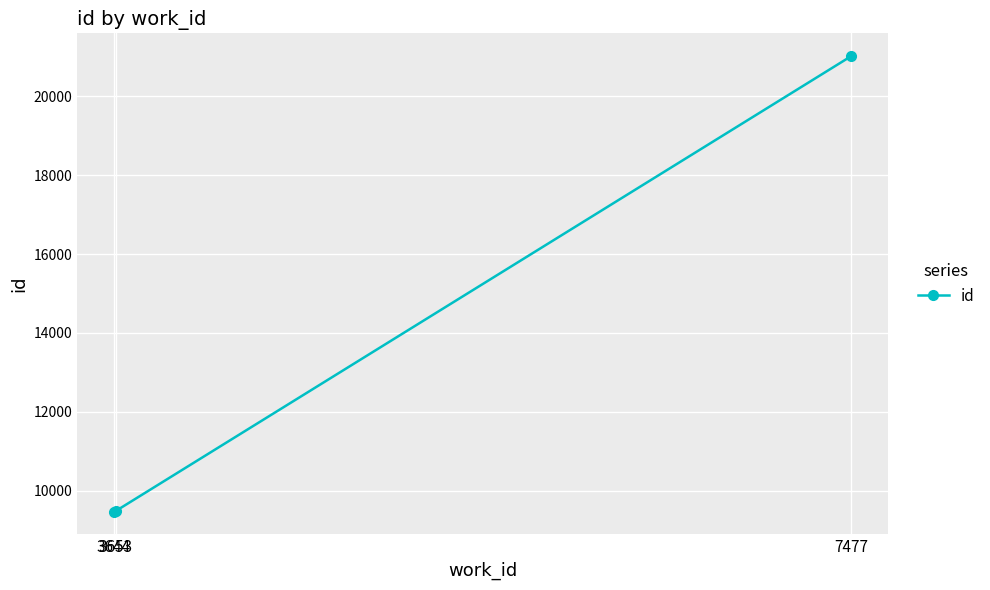

What is the minimum value shown in the chart?

9467